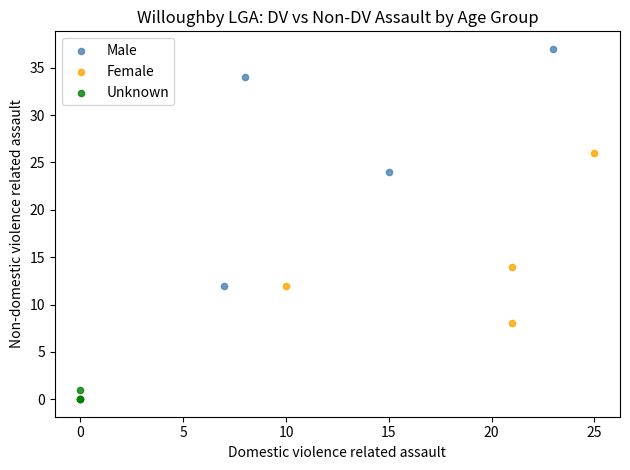

Which series reaches the maximum Y coordinate?

Male